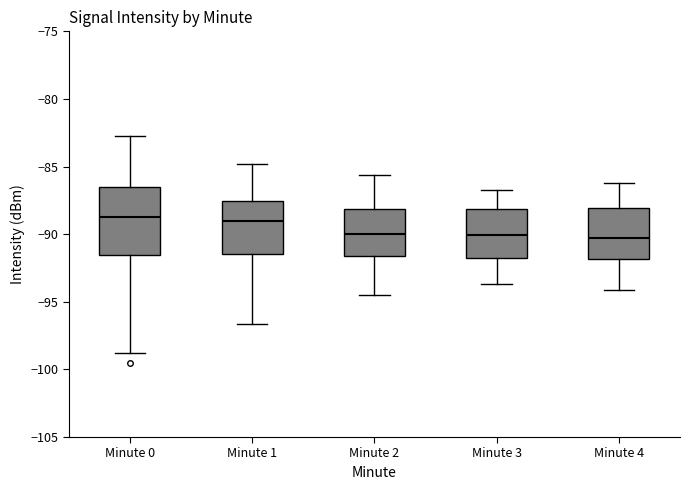

Reading left to right, transcribe this box plot: for each box, give where its median line is, the range the box spans, and where its two whiskers end, as read against the y-axis. The values are not printed on the chart, so give them approximately, as read against the axis.

Minute 0: median -89.0, box -91.5 to -86.5, whiskers -99.0 to -83.0
Minute 1: median -89.0, box -91.5 to -87.5, whiskers -96.5 to -85.0
Minute 2: median -90.0, box -91.5 to -88.0, whiskers -94.5 to -85.5
Minute 3: median -90.0, box -91.5 to -88.0, whiskers -93.5 to -86.5
Minute 4: median -90.0, box -92.0 to -88.0, whiskers -94.0 to -86.0